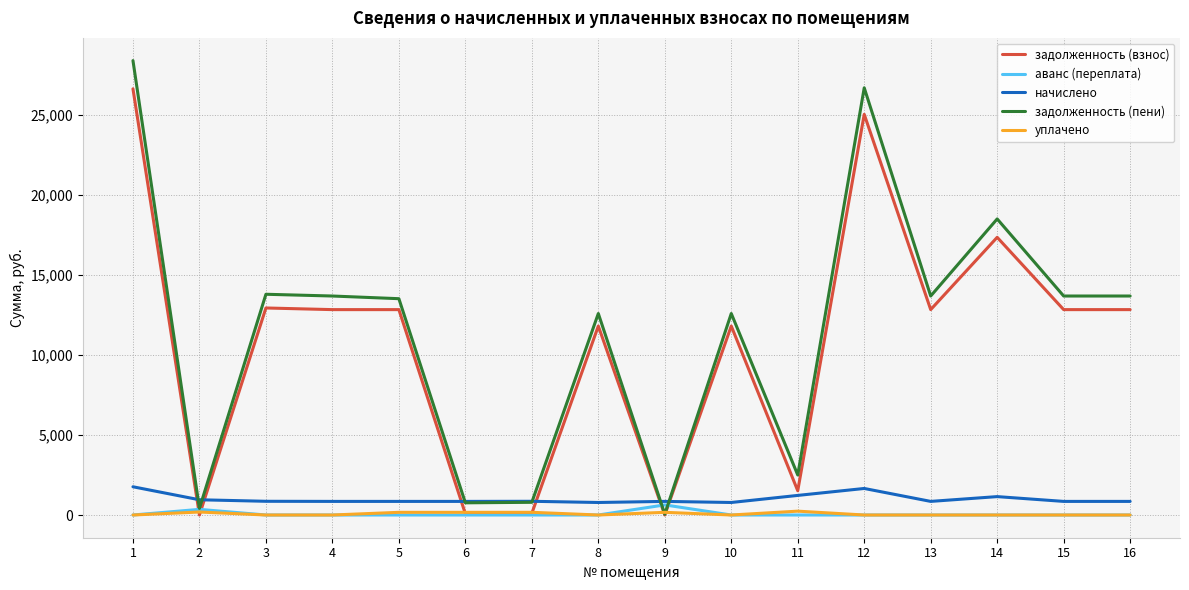

Is this an area chart (filled region under the line)?

No